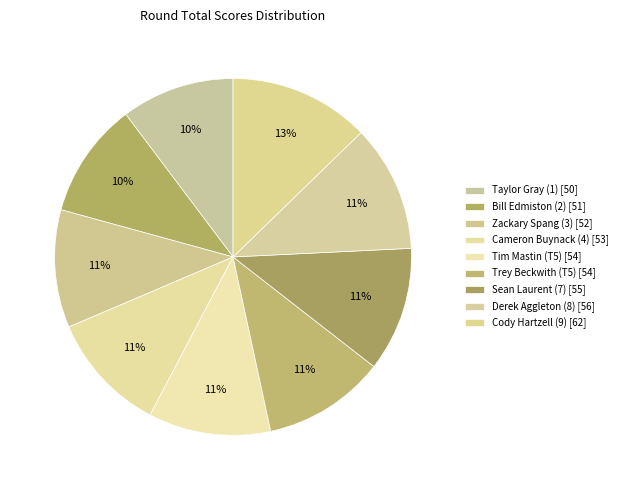

True or false: Cody Hartzell (9) accounts for 3% of the total.

False